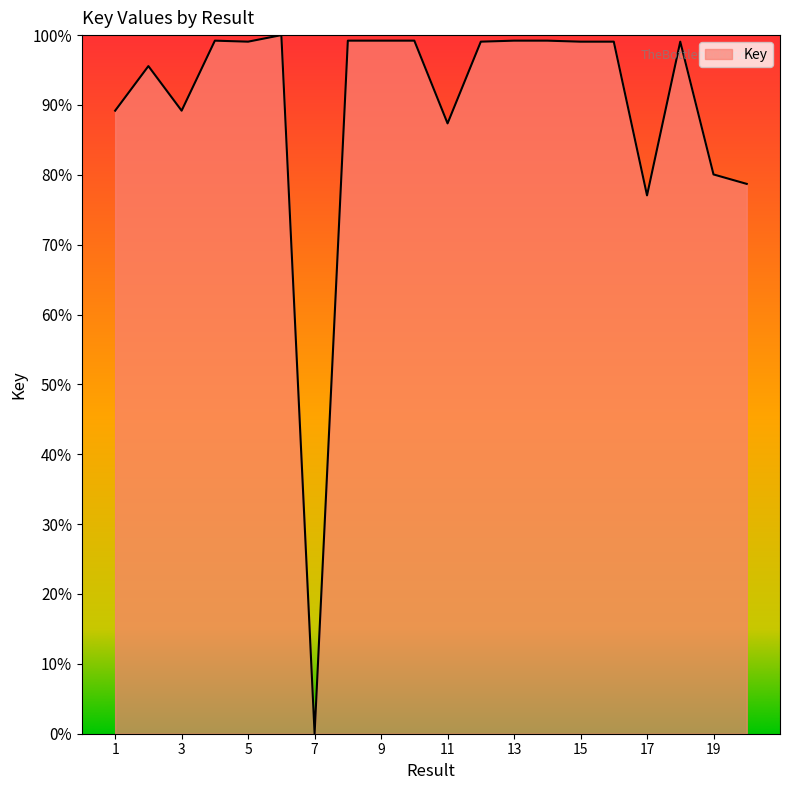

What is the average value?

0.9